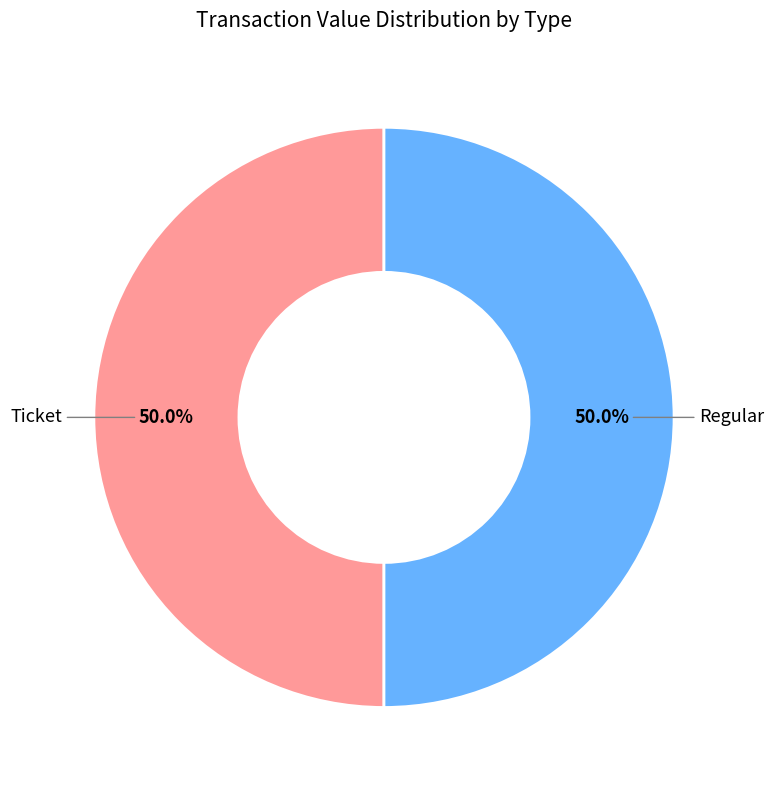

How many slices are in this pie chart?

2